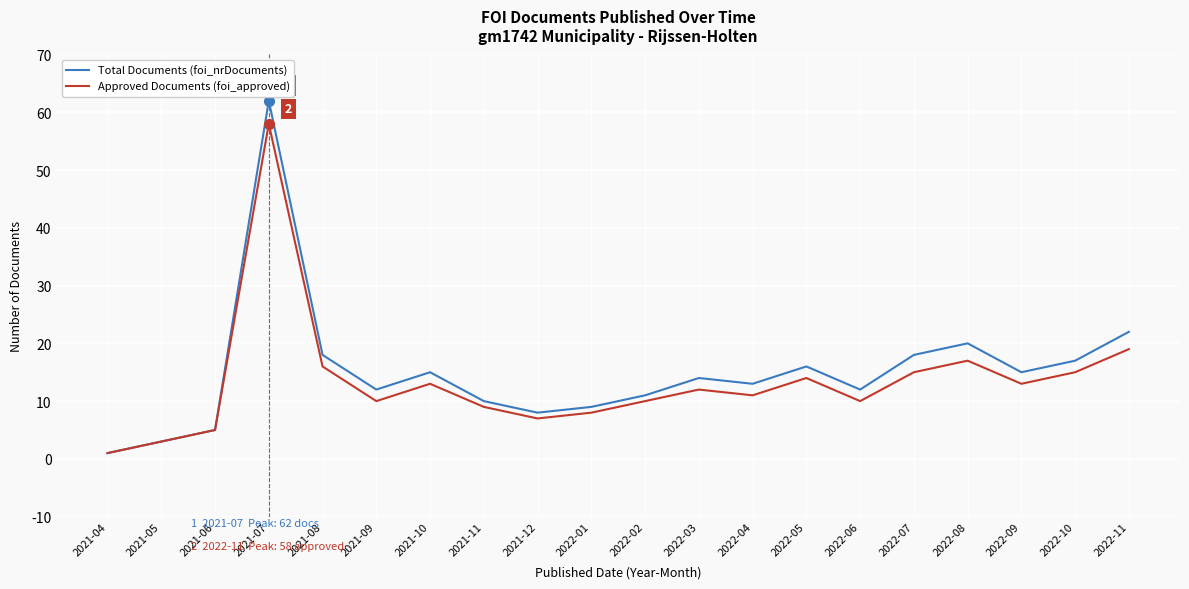

What position from the left is 2022-05?

14